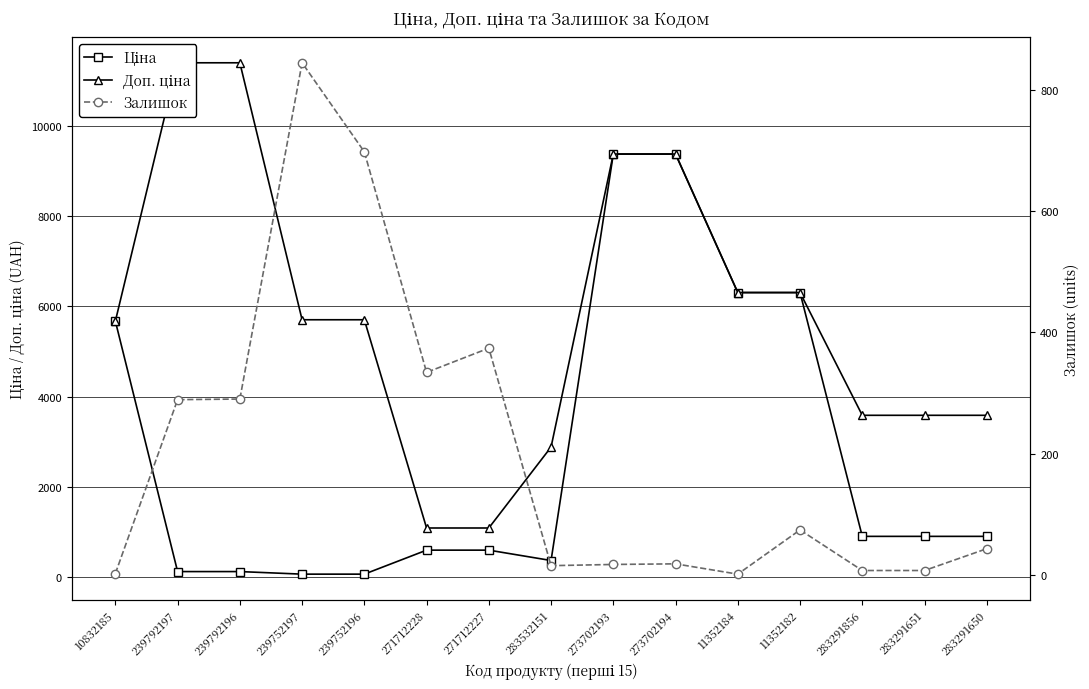

What is the label of the 7th point from the right?

273702193